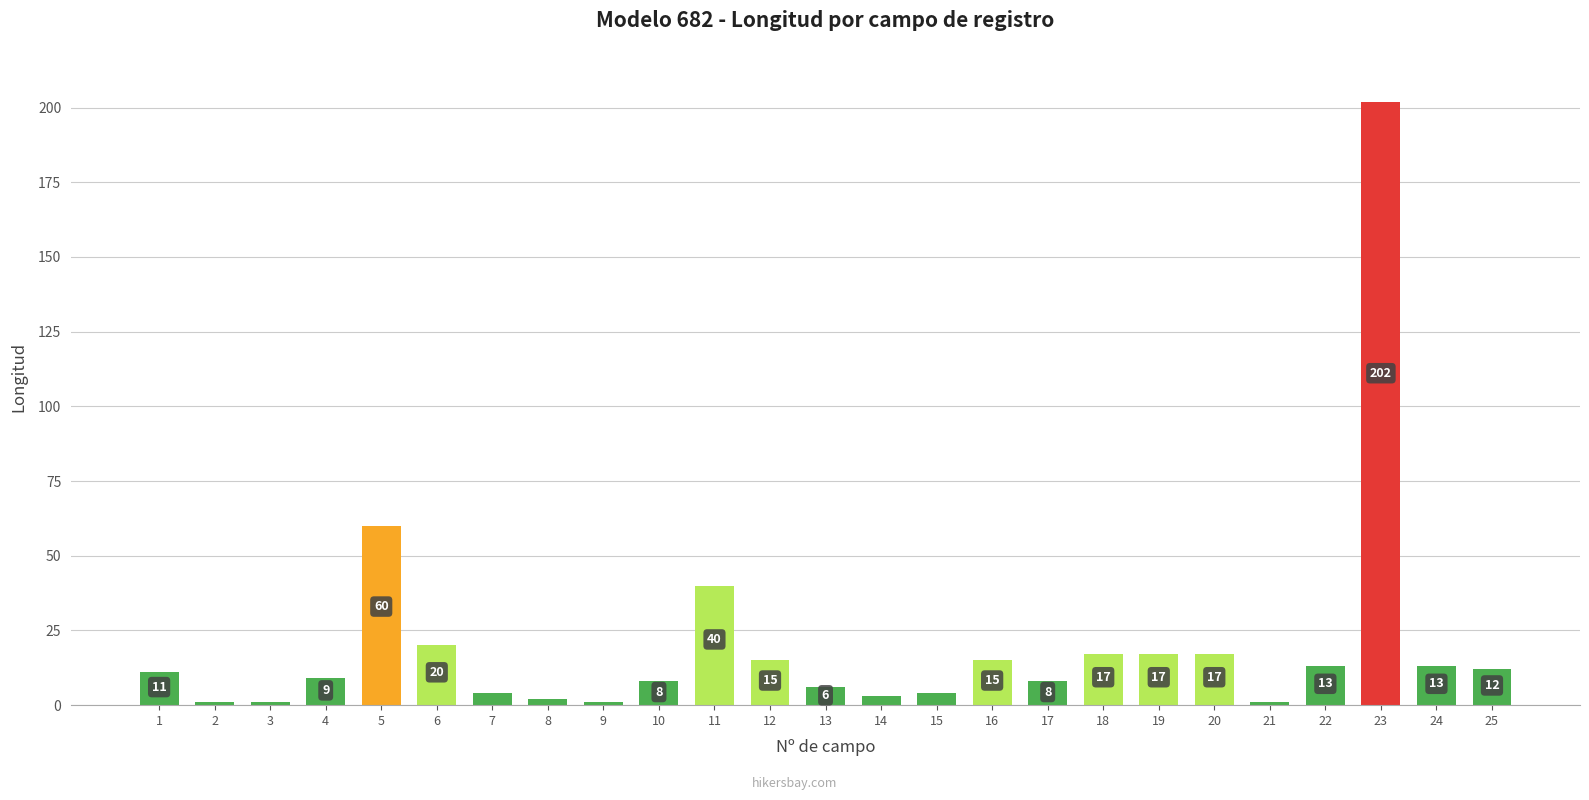

What is the value of the 7th bar from the left?

4